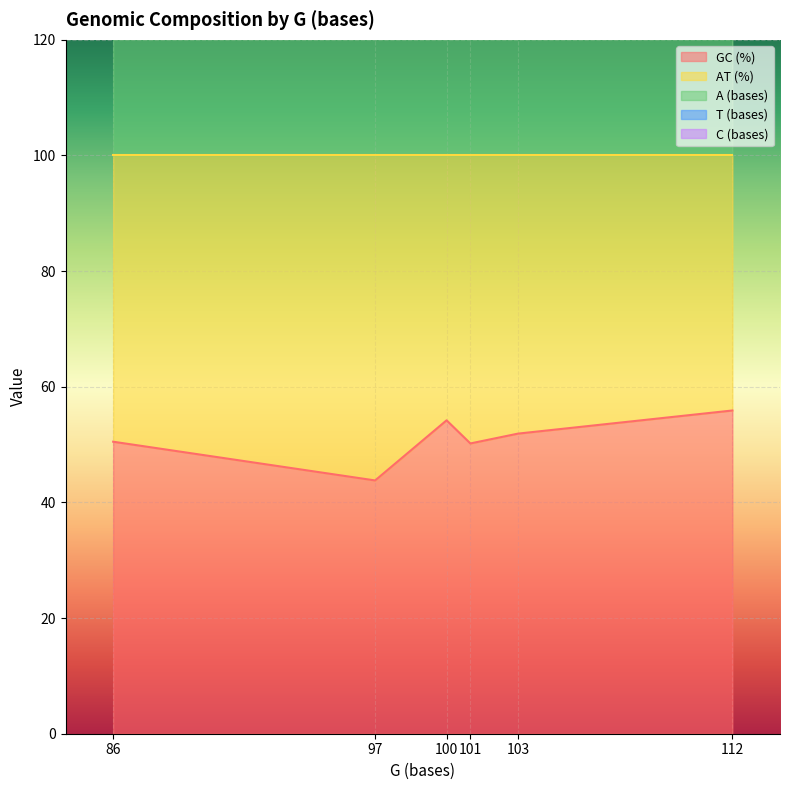

True or false: GC (%) has a value of 31.3 at 86.

False